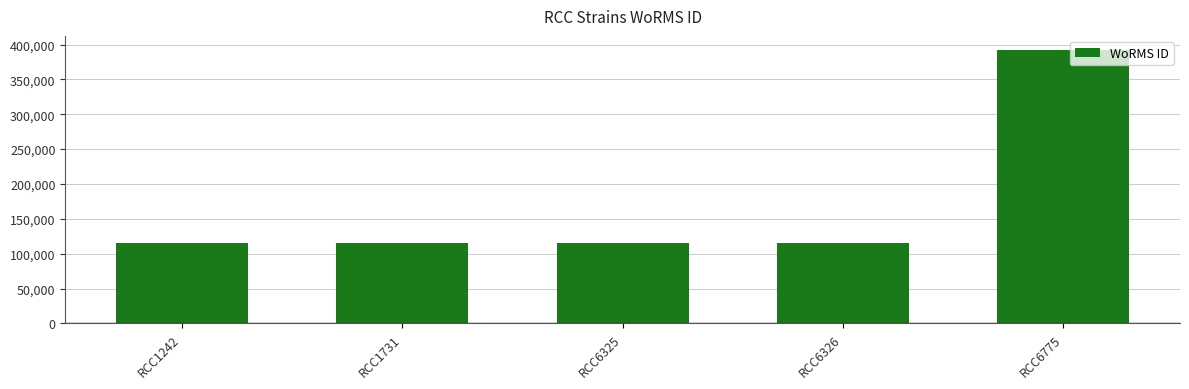

How many series are shown in this chart?

1